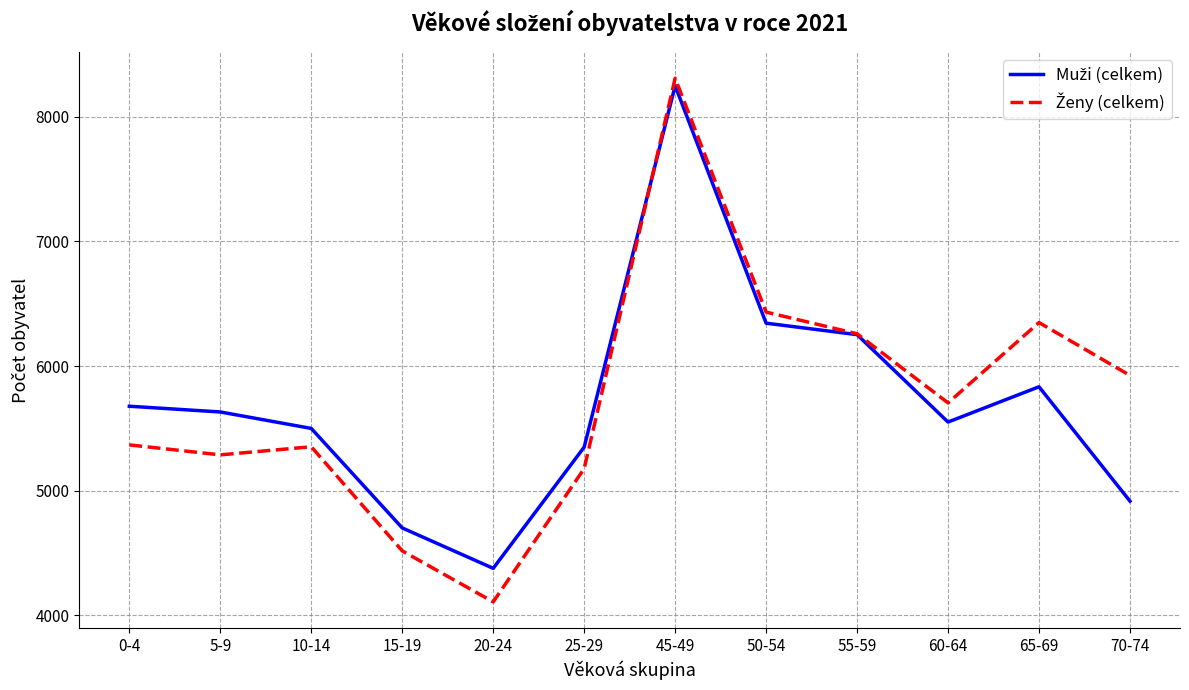

At how many categories does at least one series exceed 7165?

1